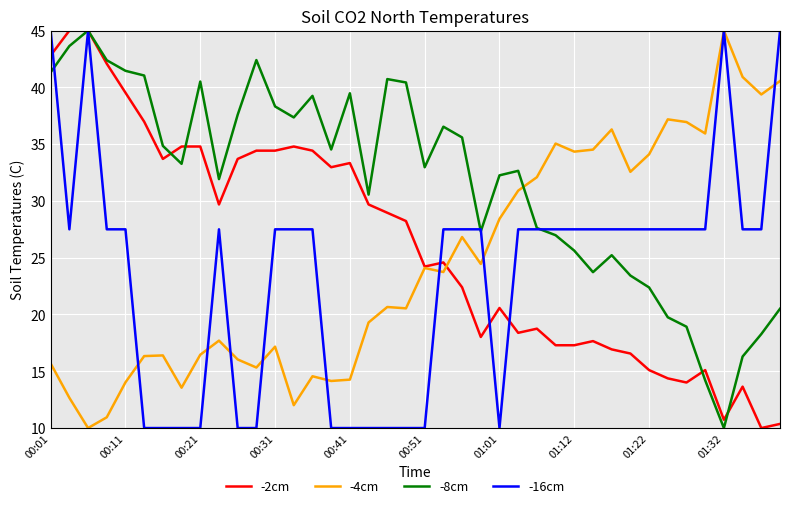

How many lines are shown in the chart?

4